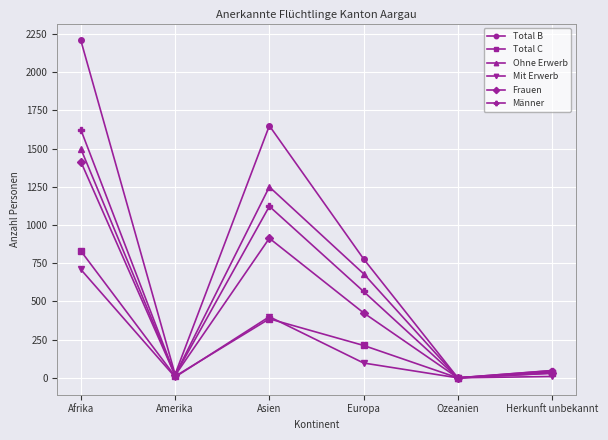

At which category does the chart reach its peak across all series?

Afrika